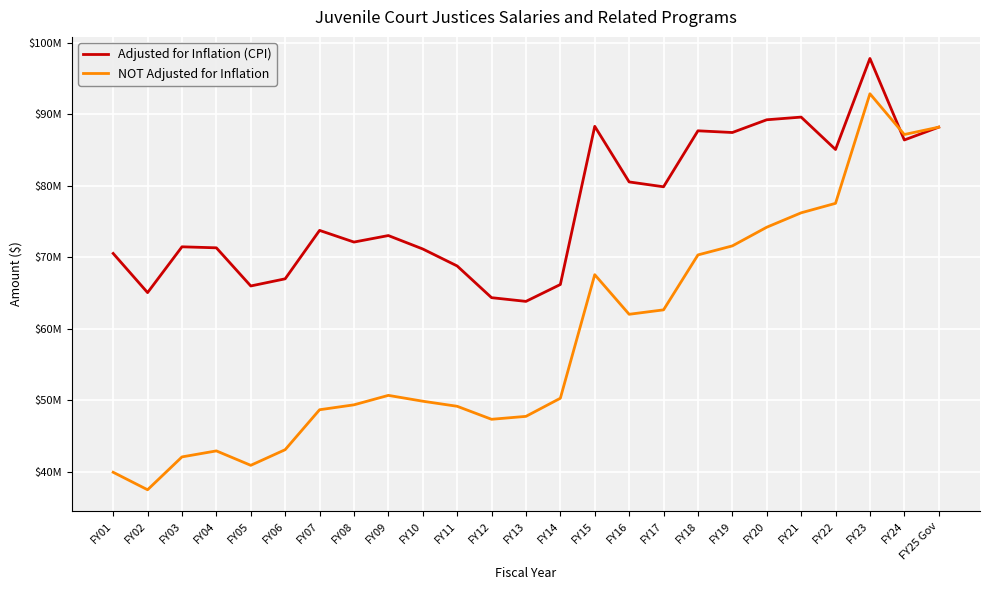

Does the chart display data point markers on the line(s)?

No